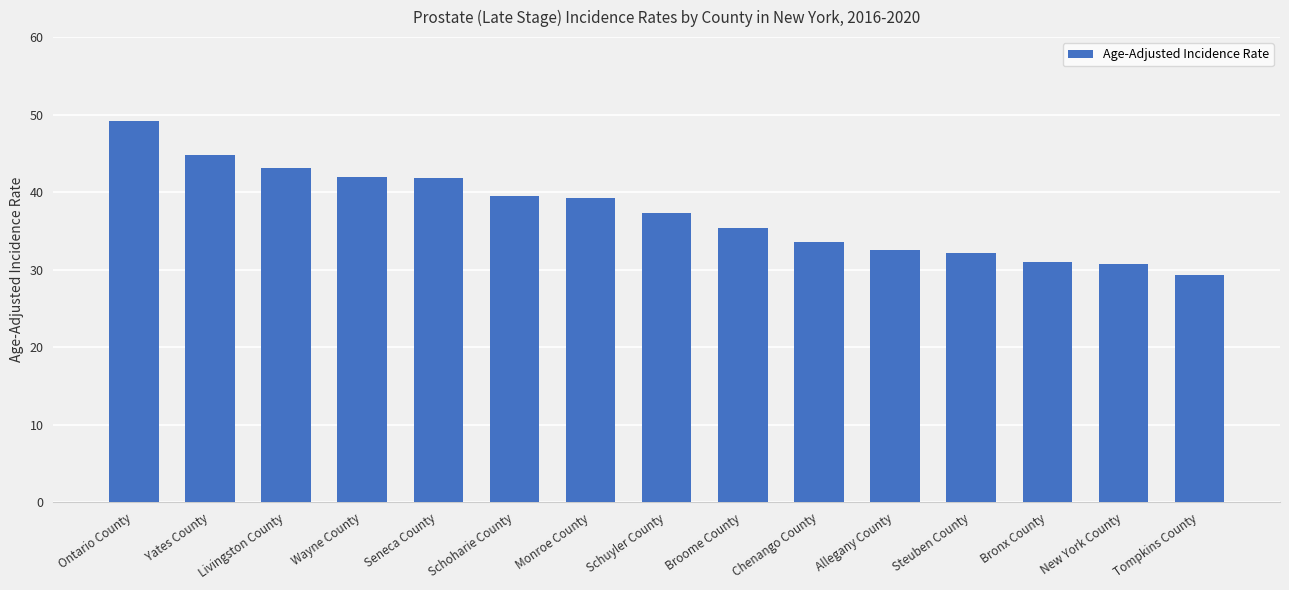

What is the maximum value shown in the chart?

49.2